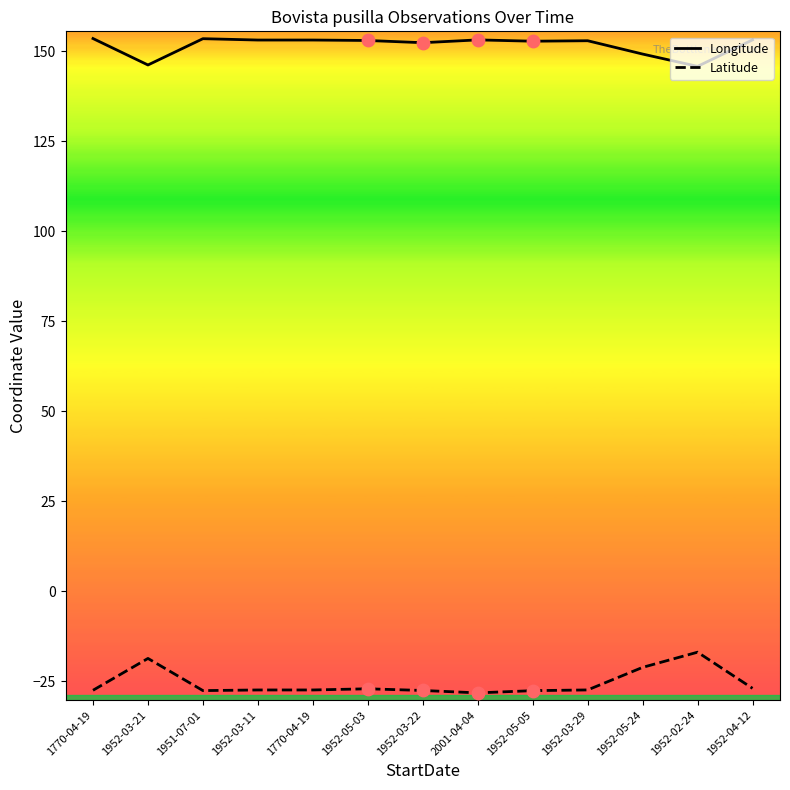

What is the total value across all series at 1952-03-11?

125.7